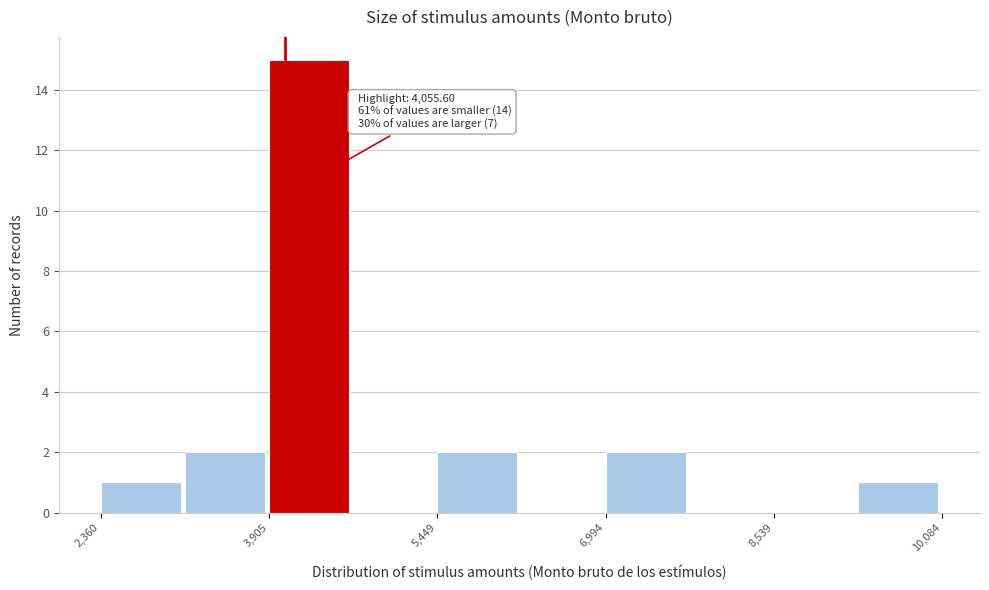

Around what value on the x-axis is the tallest bar? Give the approximate position of its centre, as read against the axis.

4200